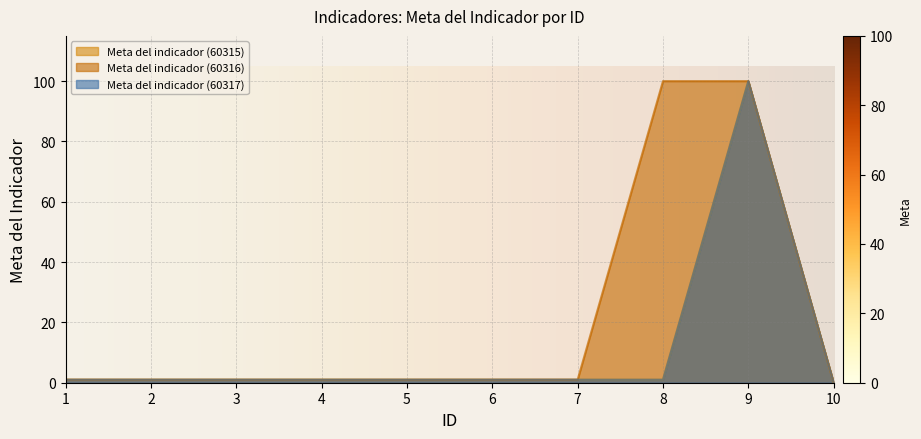

What is the sum of all Meta del indicador (60317) values?

108